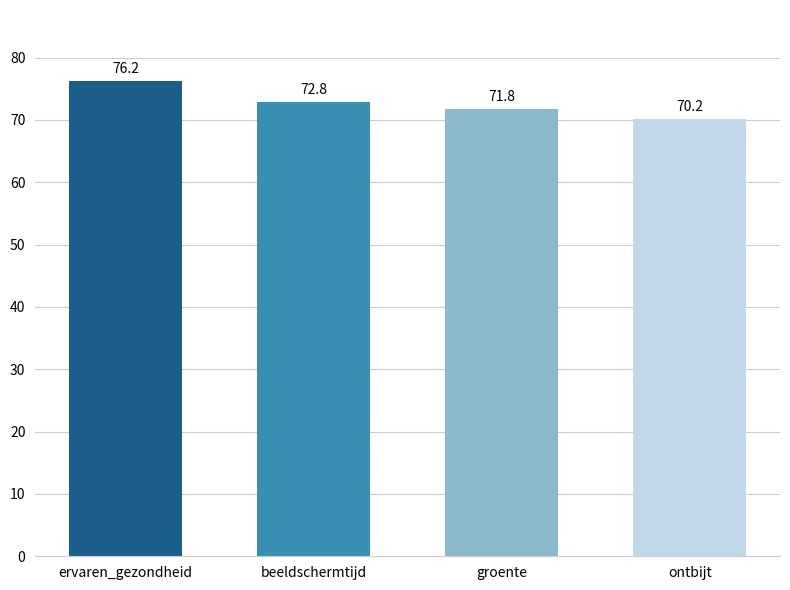

Rank the categories by value from highest to lowest.

ervaren_gezondheid, beeldschermtijd, groente, ontbijt